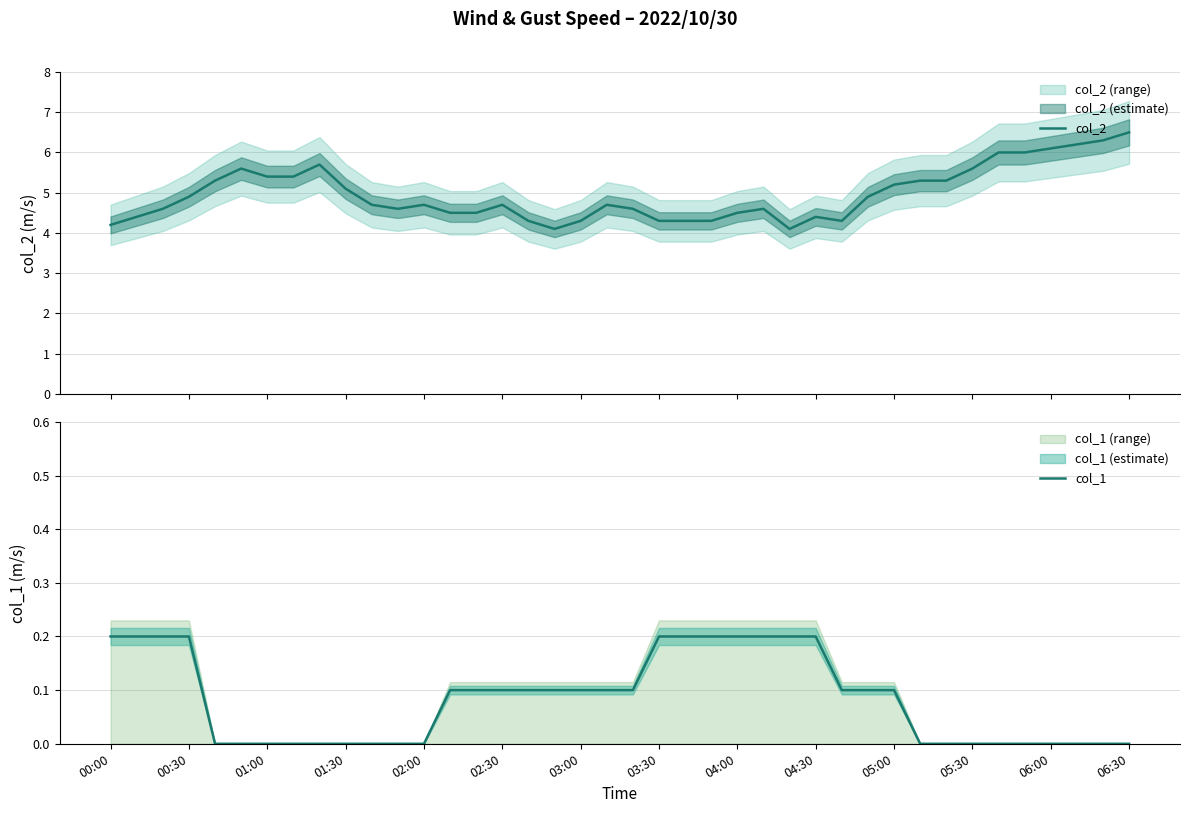

What is the minimum value for col_2?

4.1